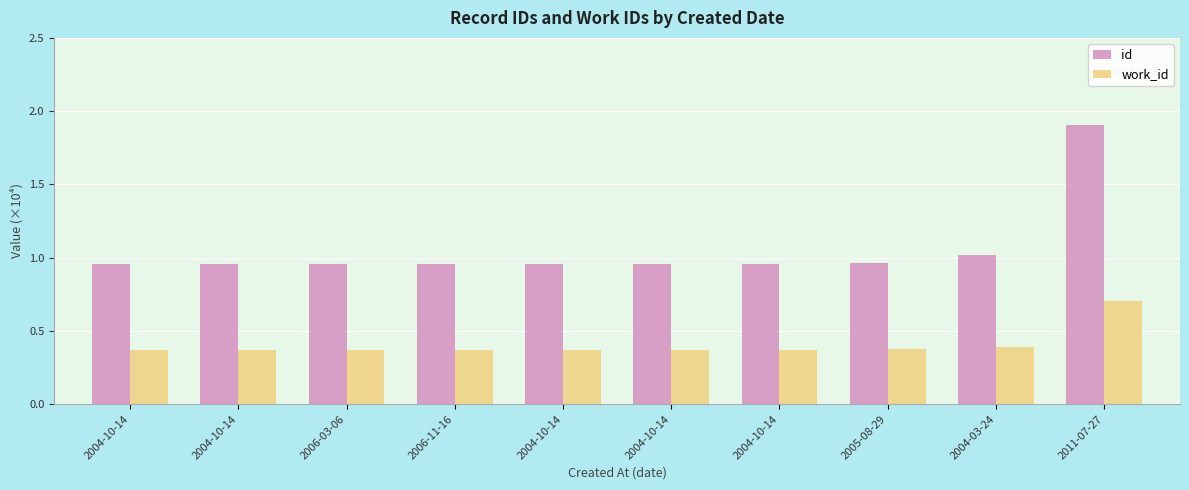

How many series are shown in this chart?

2